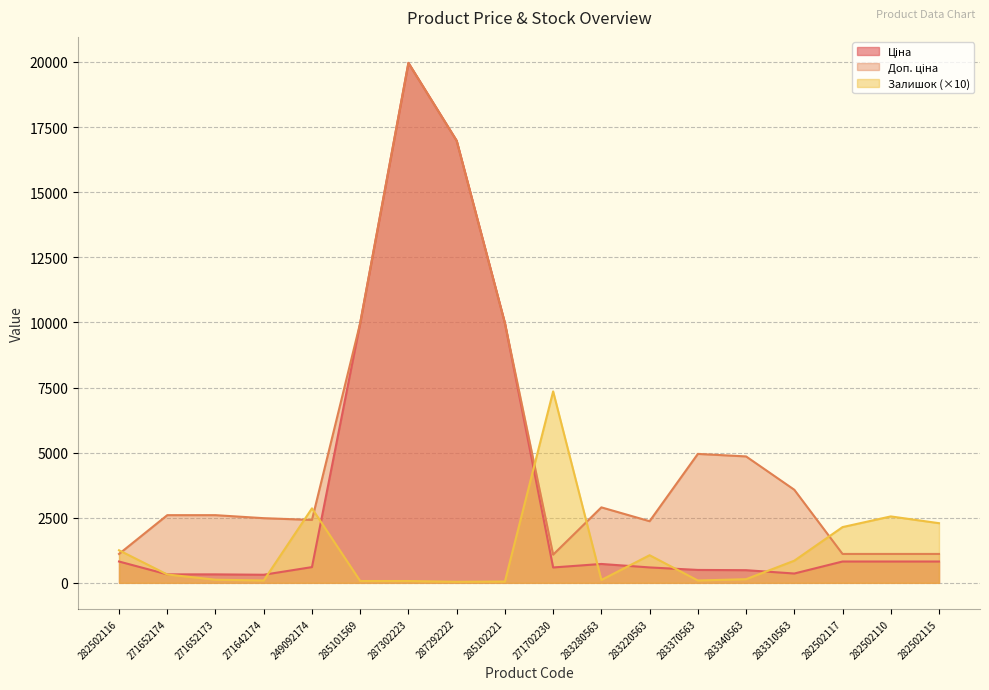

At 287302223, list the series in order from smallest to largest.

Залишок, Ціна, Доп. ціна